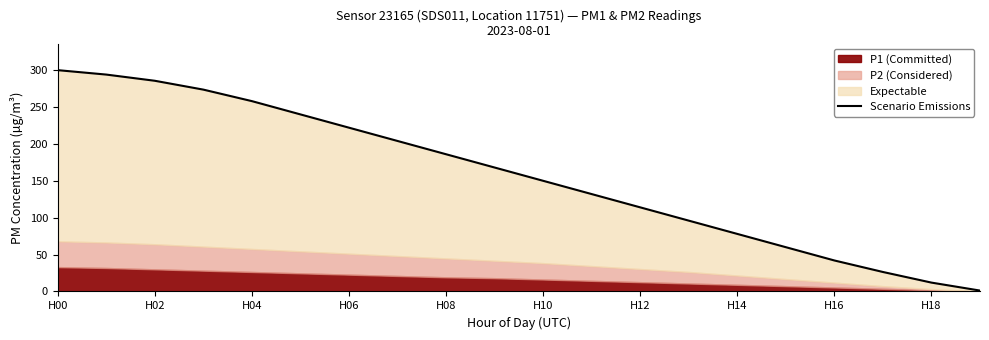

Read the value at H00.

300.0